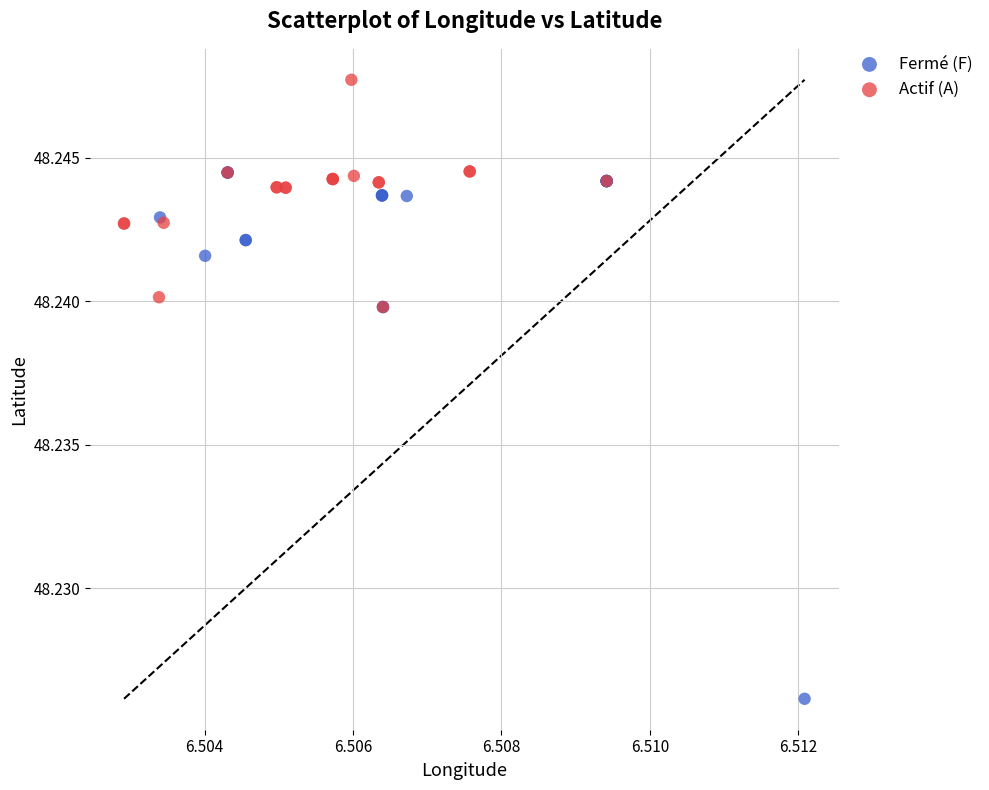

Which series contains the lowest Y value?

Fermé (F)